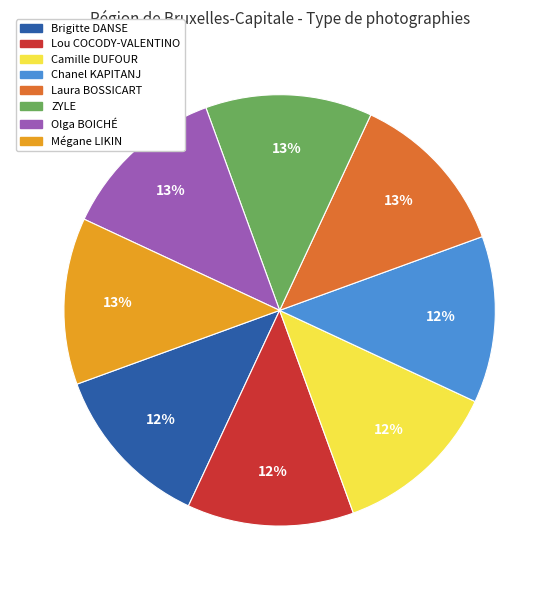

Approximately how many times larger is the value at Lou COCODY-VALENTINO compared to Chanel KAPITANJ?

1.0